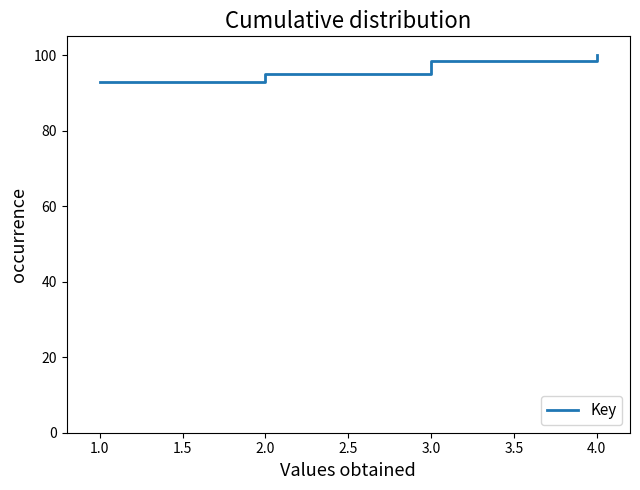

Reading left to right, what are all the values shown in this chart?

92.9	95.0	96.7	98.3	100.0